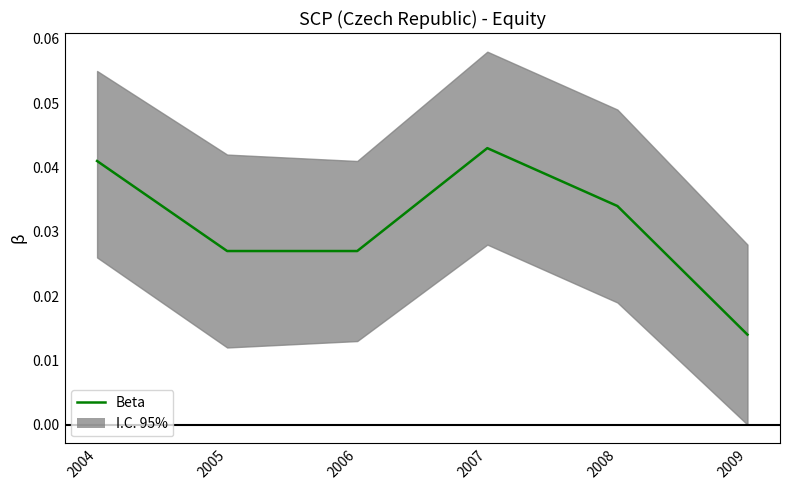

What is the sum of all values?

0.2